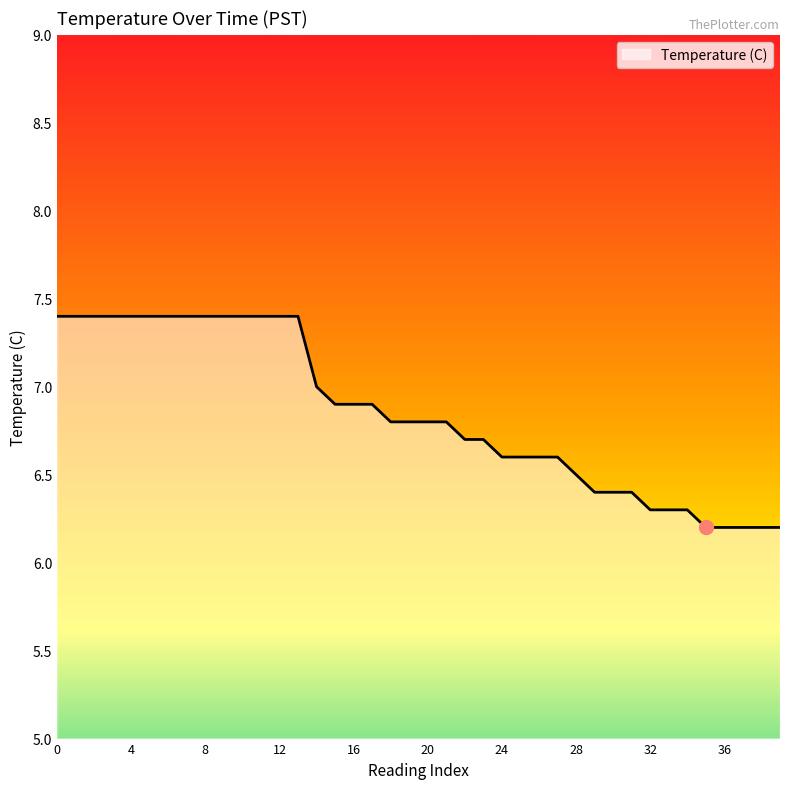

What is the minimum value shown in the chart?

6.2